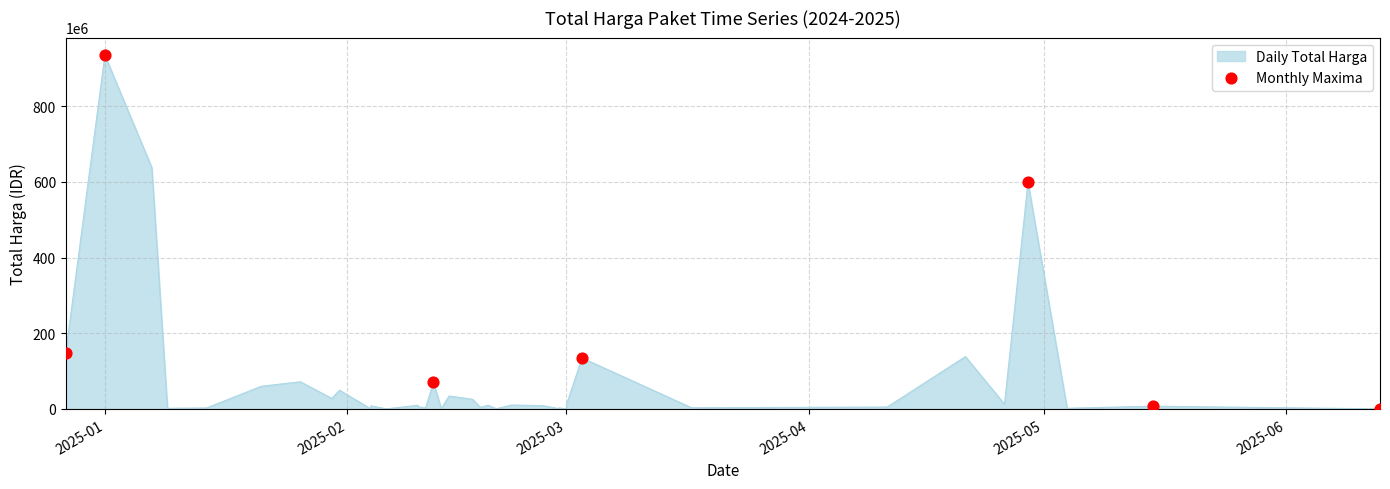

Which has a higher value, 2025-04 or 2025-02?

2025-02